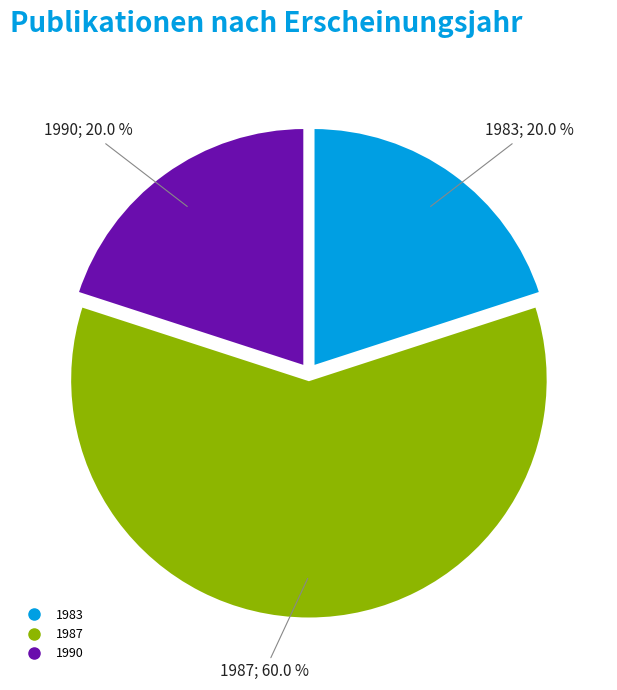

Is there any slice that represents more than half of the pie?

Yes